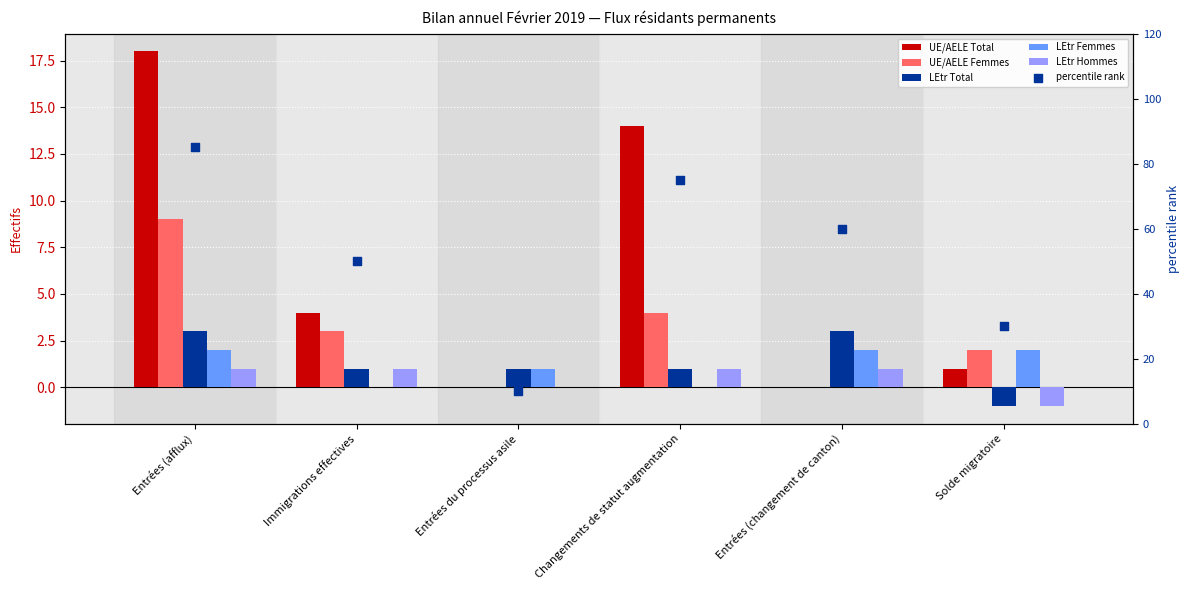

Which series reaches the maximum Y coordinate?

percentile rank